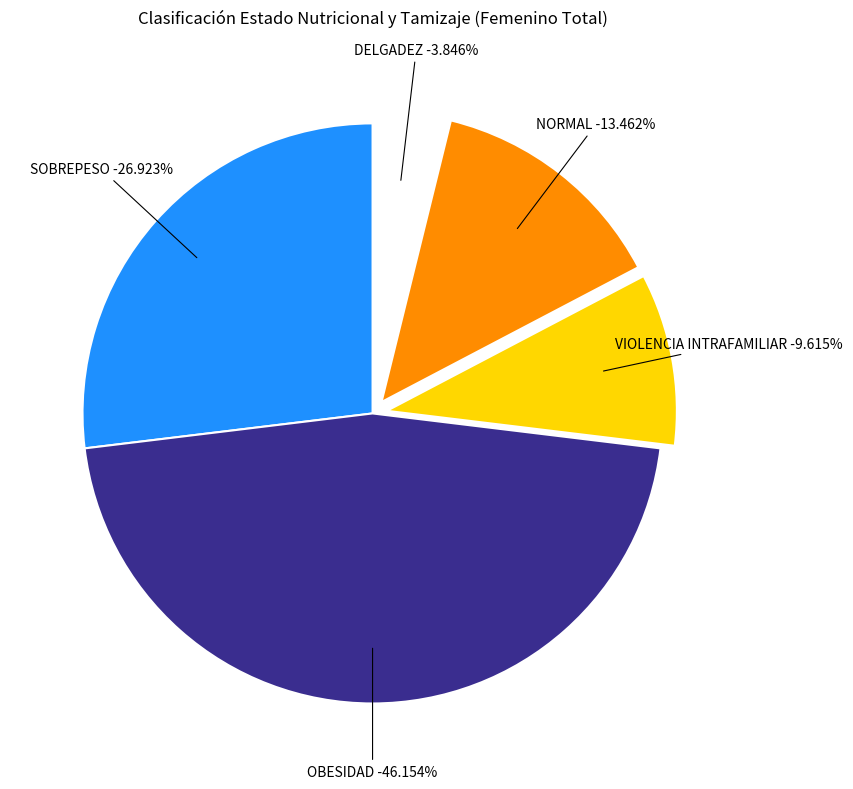

What percentage is NOT represented by NORMAL?

86.5%